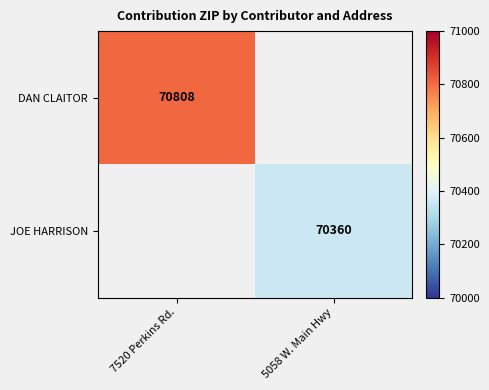

How many series are shown in this chart?

2